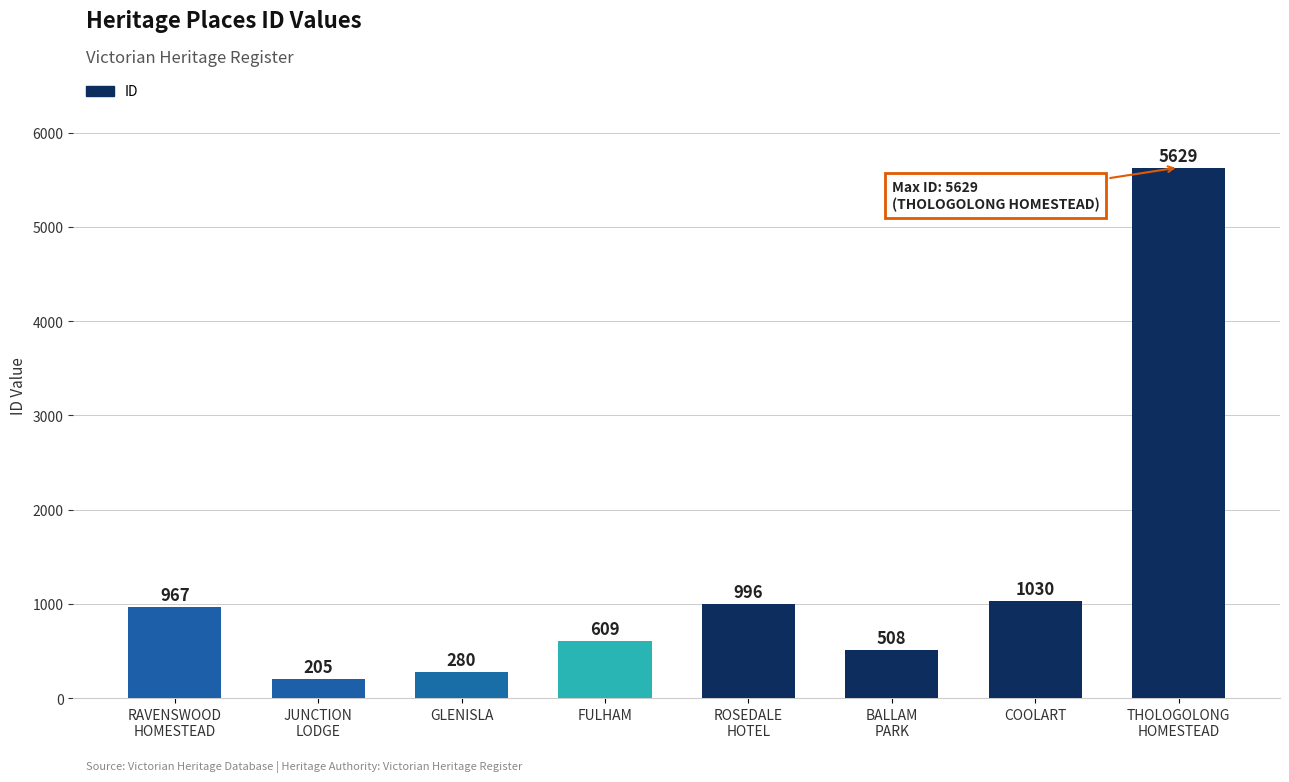

What is the change in value from GLENISLA to FULHAM?

+329